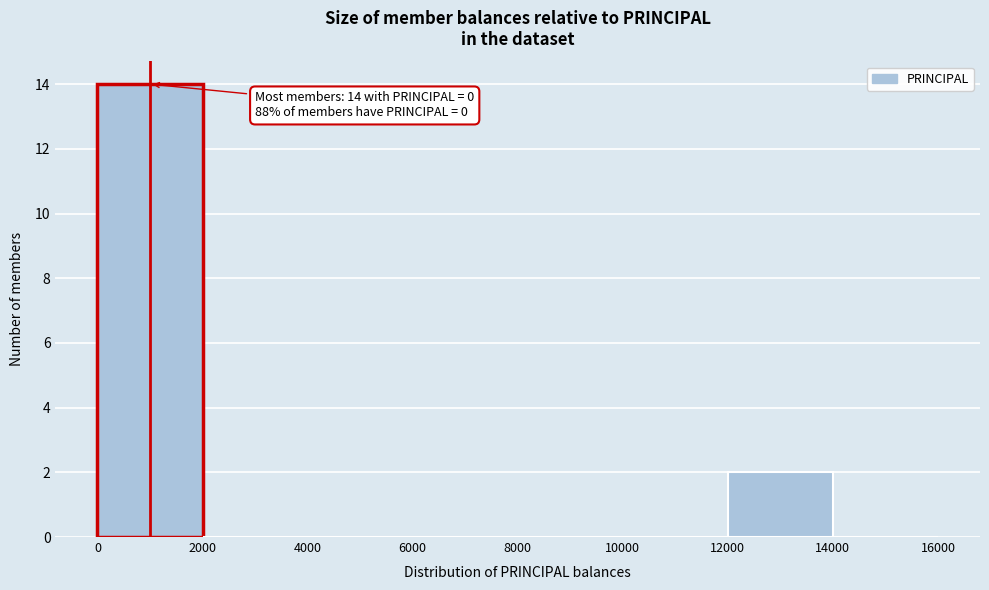

Which range on the x-axis has the tallest bar?

0 to 2000